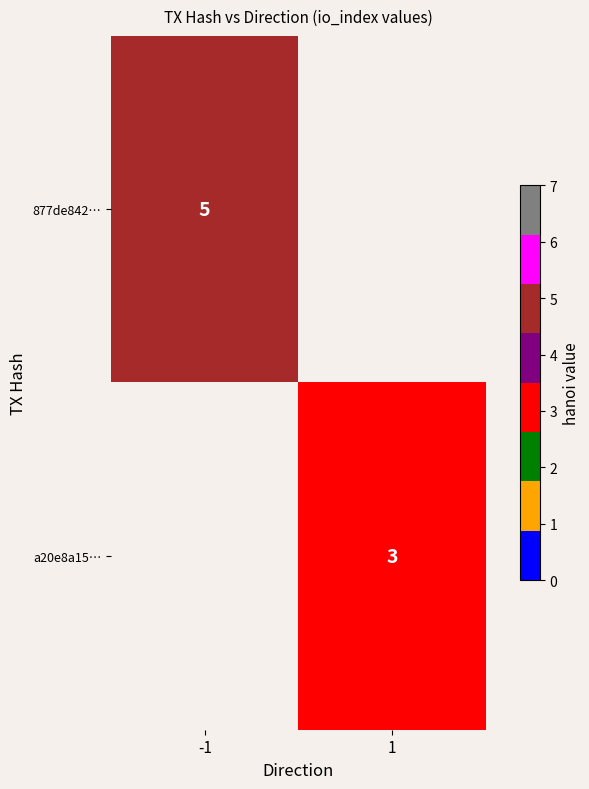

What is the difference between the highest and lowest values at -1?

5